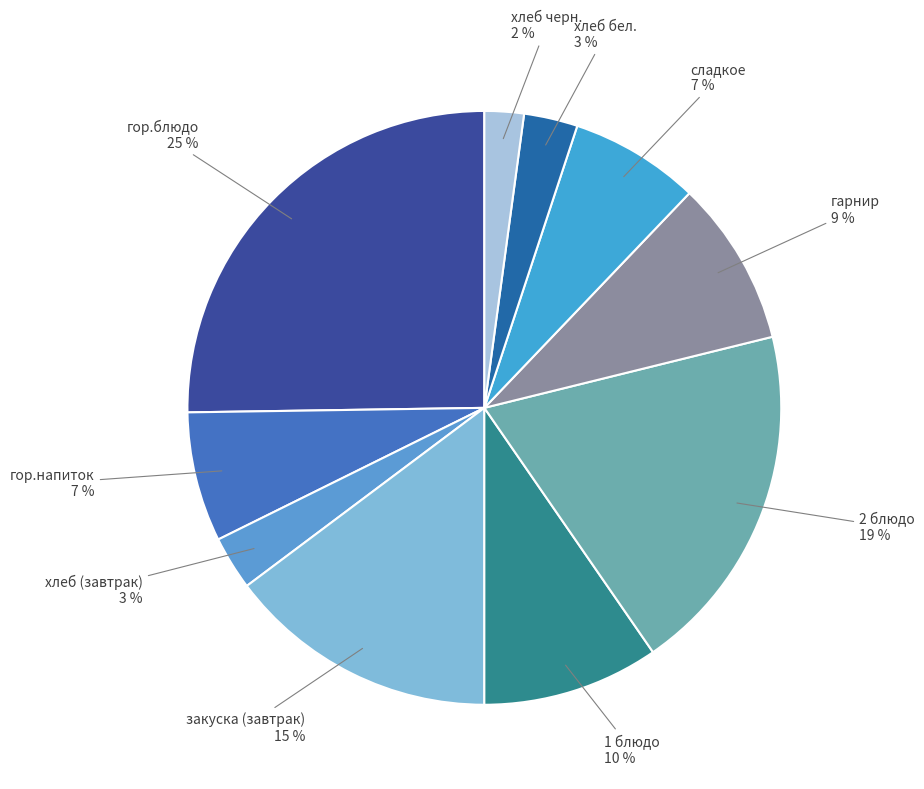

Is there any slice that represents more than half of the pie?

No